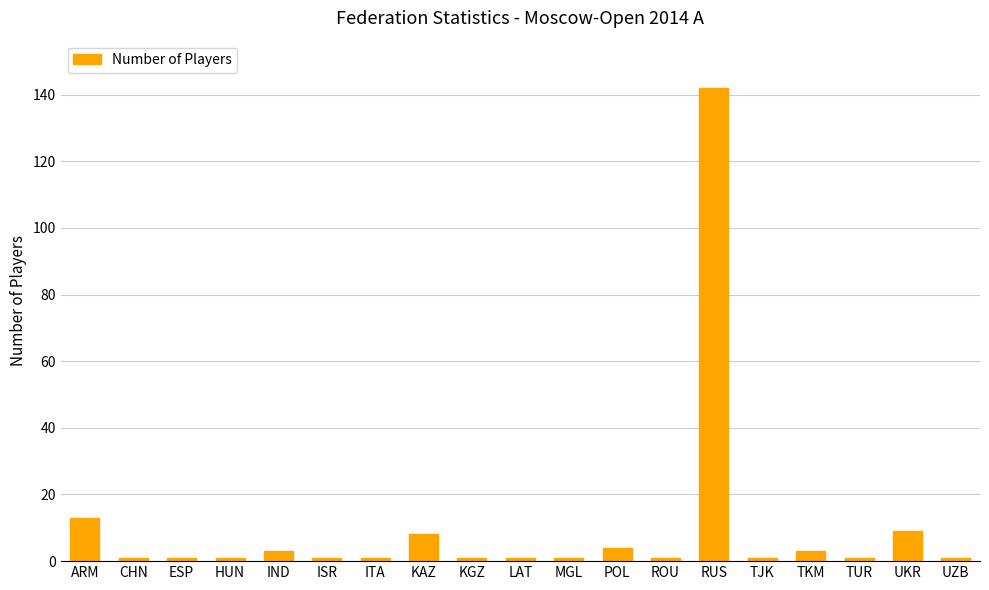

What position from the right is UZB?

1